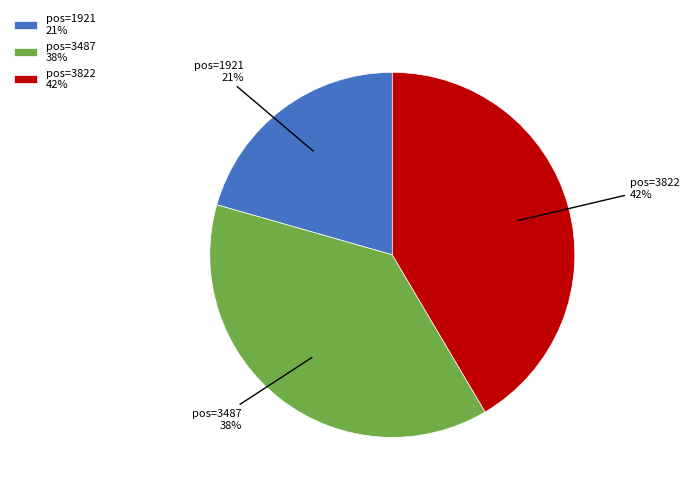

To the nearest percent, what is the average slice percentage?

33%